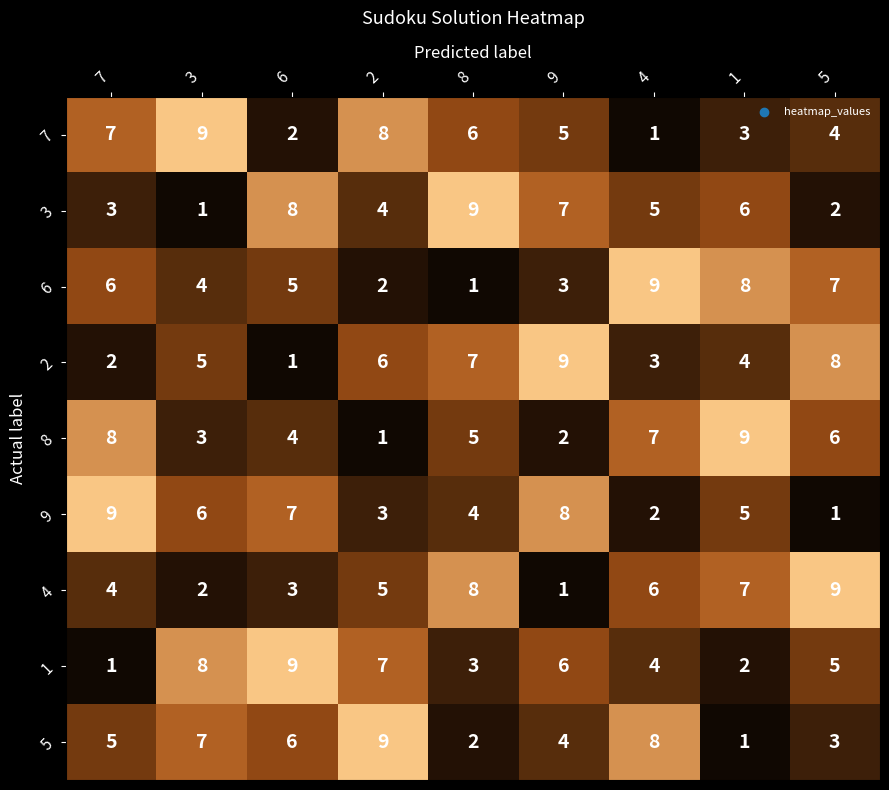

What is the difference between the highest and lowest values at 7?

8